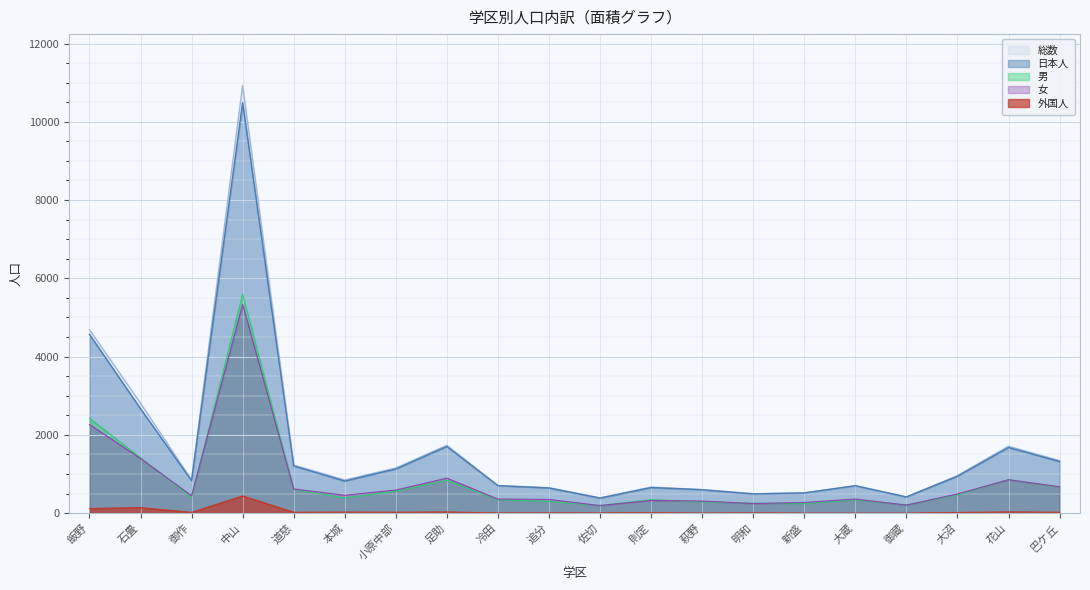

Reading left to right, list all the values displayed in this chart.

総数: 飯野=4689	石畳=2811	御作=850	中山=10929	道慈=1229	本城=848	小原中部=1153	足助=1735	冷田=706	追分=650	佐切=391	則定=667	萩野=600	明和=498	新盛=518	大蔵=701	御蔵=415	大沼=960	花山=1710	巴ケ丘=1342
日本人: 飯野=4569	石畳=2669	御作=830	中山=10489	道慈=1206	本城=820	小原中部=1129	足助=1704	冷田=702	追分=643	佐切=385	則定=654	萩野=599	明和=491	新盛=517	大蔵=701	御蔵=414	大沼=943	花山=1678	巴ケ丘=1319
外国人: 飯野=120	石畳=142	御作=20	中山=440	道慈=23	本城=28	小原中部=24	足助=31	冷田=4	追分=7	佐切=6	則定=13	萩野=1	明和=7	新盛=1	大蔵=0	御蔵=1	大沼=17	花山=32	巴ケ丘=23
男: 飯野=2425	石畳=1414	御作=406	中山=5594	道慈=610	本城=392	小原中部=562	足助=841	冷田=346	追分=300	佐切=197	則定=343	萩野=290	明和=254	新盛=245	大蔵=341	御蔵=209	大沼=469	花山=856	巴ケ丘=667
女: 飯野=2264	石畳=1397	御作=444	中山=5335	道慈=619	本城=456	小原中部=591	足助=894	冷田=360	追分=350	佐切=194	則定=324	萩野=310	明和=244	新盛=273	大蔵=360	御蔵=206	大沼=491	花山=854	巴ケ丘=675